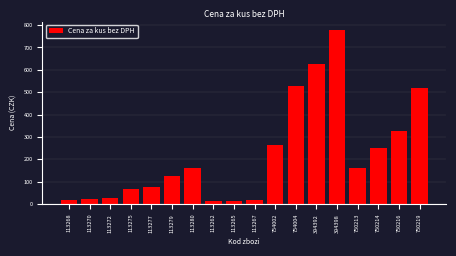

The chart shows a value of 15 at 113265. True or false?

True